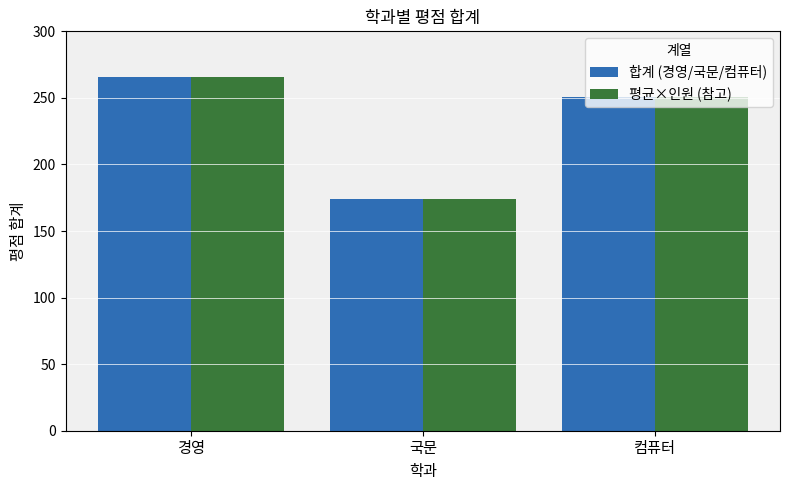

What is the smallest value displayed?

174